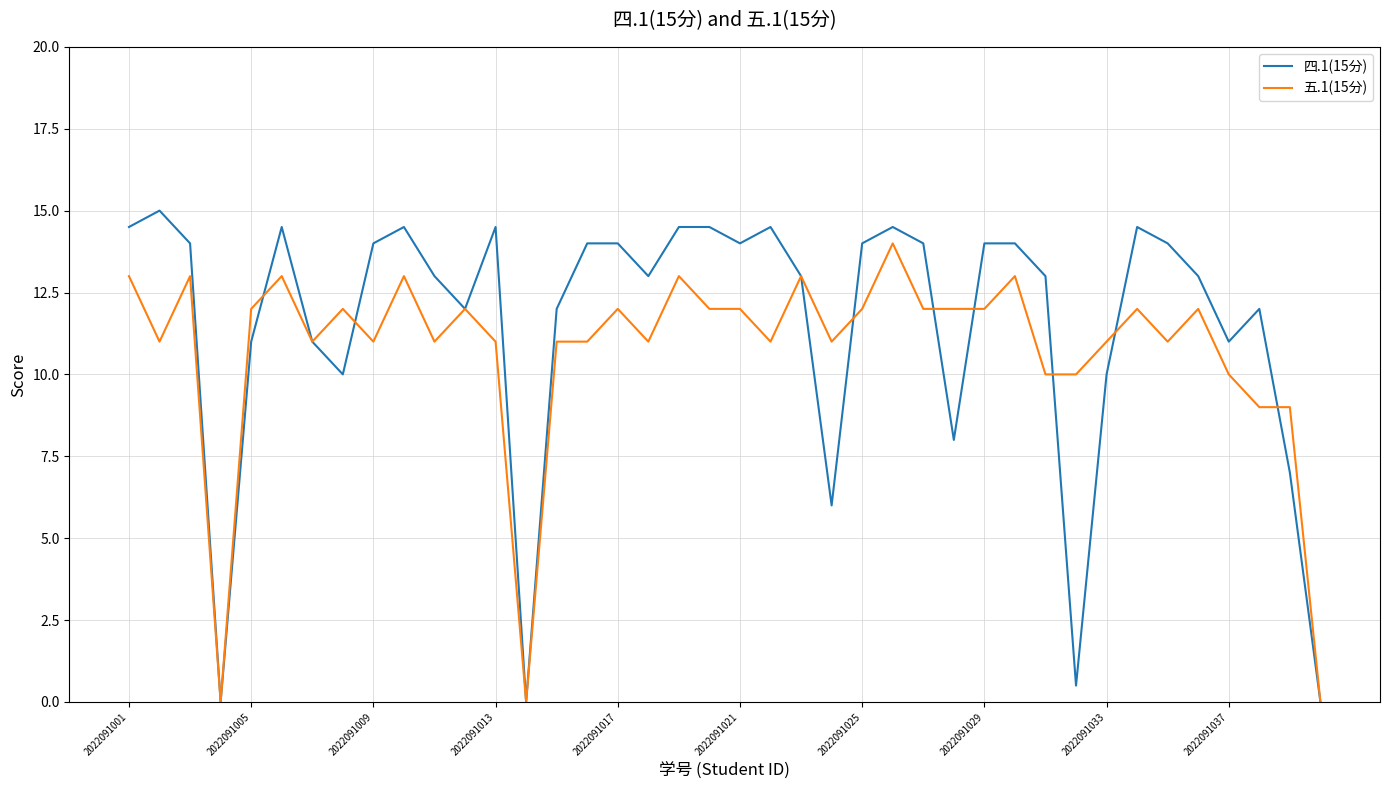

How many distinct data groups are displayed?

2